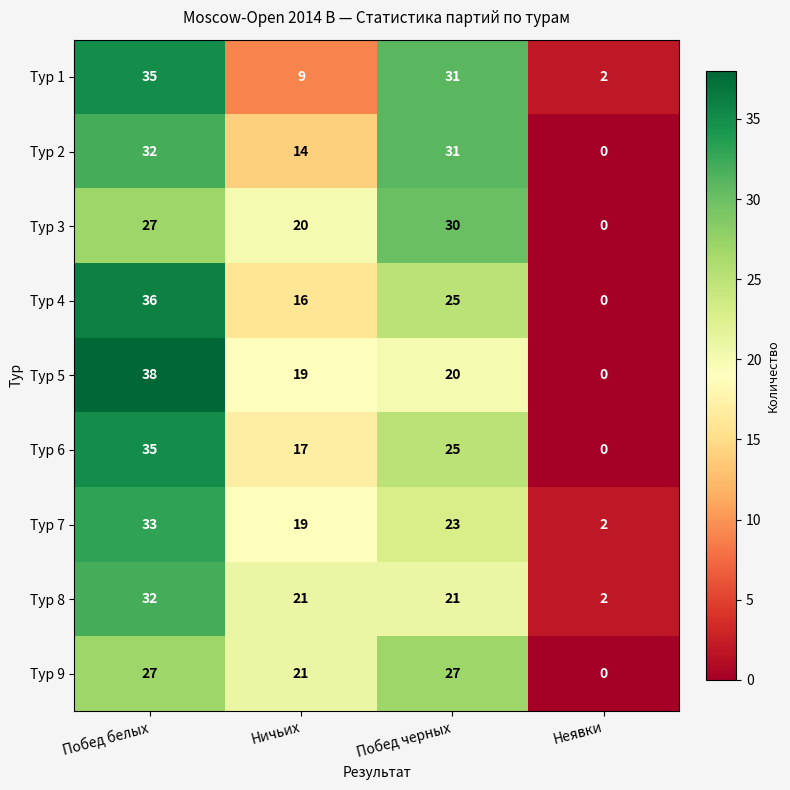

How many Тур 4 values are between 16 and 36?

3